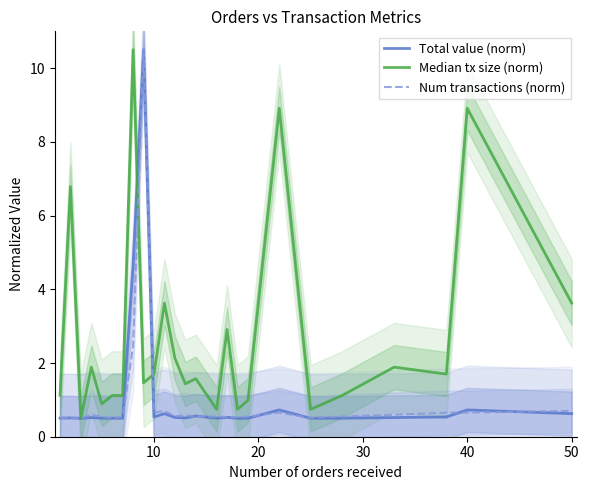

Reading right to left, extract all data points from this chart.

Total value (norm): 0.6	0.7	0.5	0.5	0.5	0.5	0.7	0.5	0.5	0.5	0.5	0.6	0.5	0.5	0.6	0.5	10.5	4.6	0.5	0.5	0.5	0.5	0.5	0.5	0.5
Median tx size (norm): 3.6	8.9	1.7	1.9	1.1	0.7	8.9	1.0	0.7	2.9	0.7	1.6	1.4	2.1	3.6	1.7	1.5	10.5	1.1	1.1	0.9	1.9	0.5	6.8	1.1
Num transactions (norm): 0.7	0.7	0.7	0.6	0.5	0.5	0.7	0.5	0.5	0.5	0.5	0.5	0.6	0.6	0.7	0.7	10.5	2.4	0.5	0.5	0.5	0.6	0.5	0.5	0.5